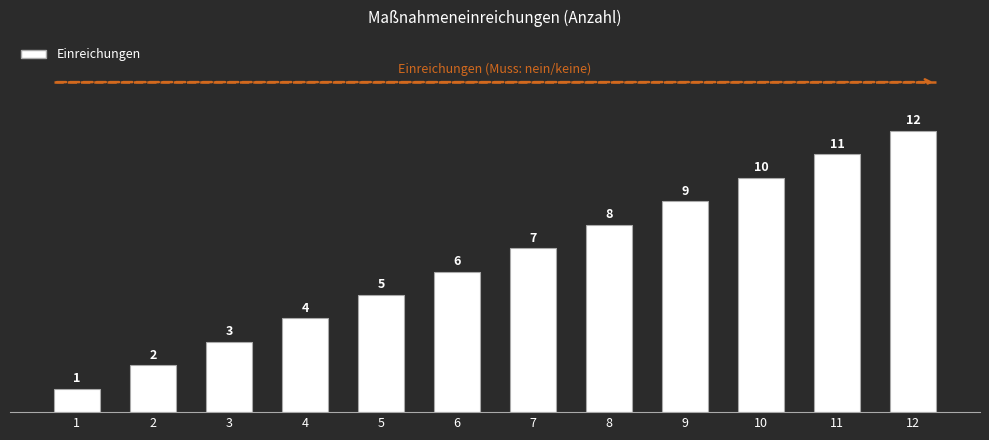

List the labels in order of value, largest first.

12, 11, 10, 9, 8, 7, 6, 5, 4, 3, 2, 1